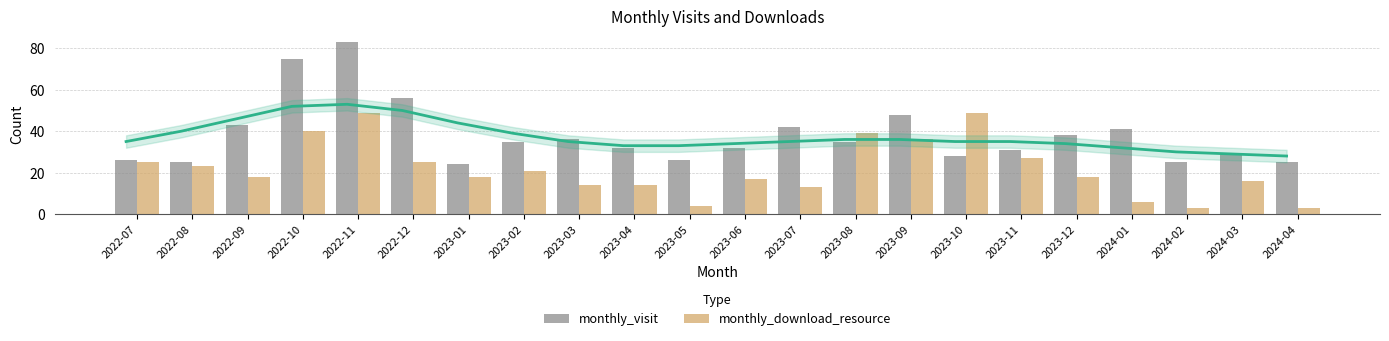

What is the sum of all monthly_download_resource values?

478